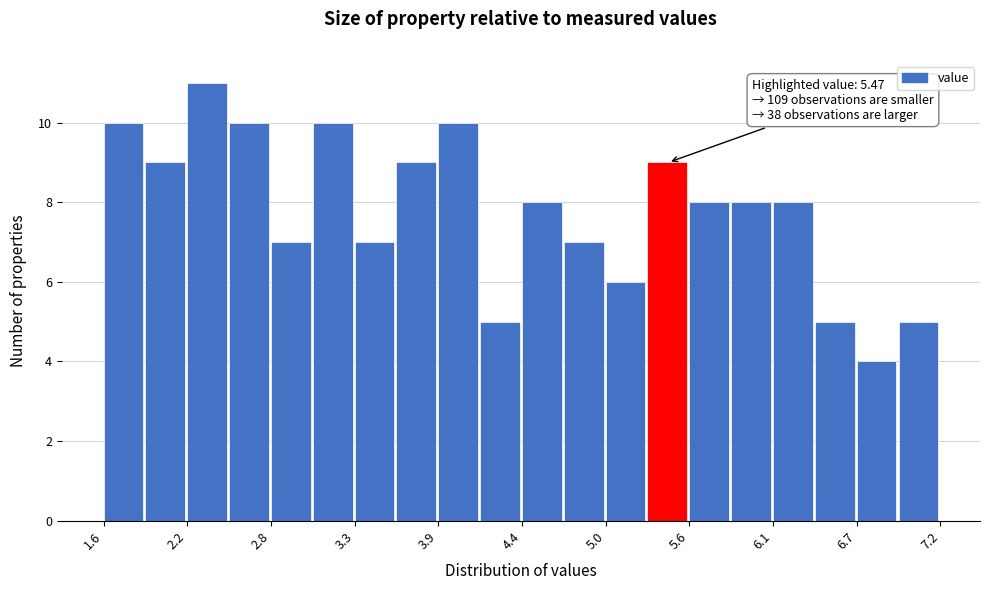

Around what value on the x-axis is the tallest bar? Give the approximate position of its centre, as read against the axis.

2.3